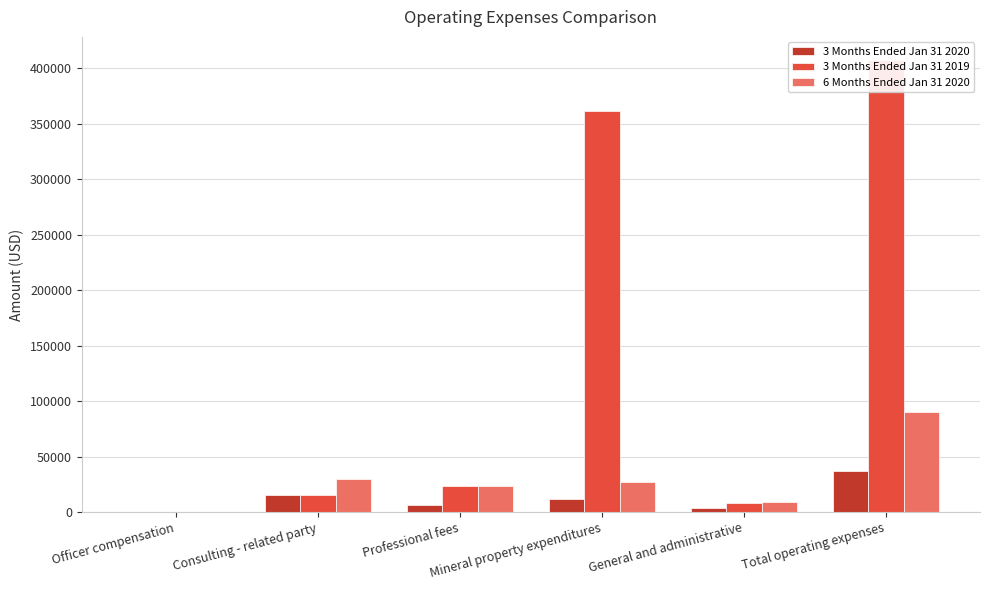

Reading left to right, transcribe all the data shown in this chart.

3 Months Ended Jan 31 2020: 0	15000	6270	12036	3974	37280
3 Months Ended Jan 31 2019: 0	15000	23500	361048	8316	407864
6 Months Ended Jan 31 2020: 0	30000	23930	27169	9088	90187